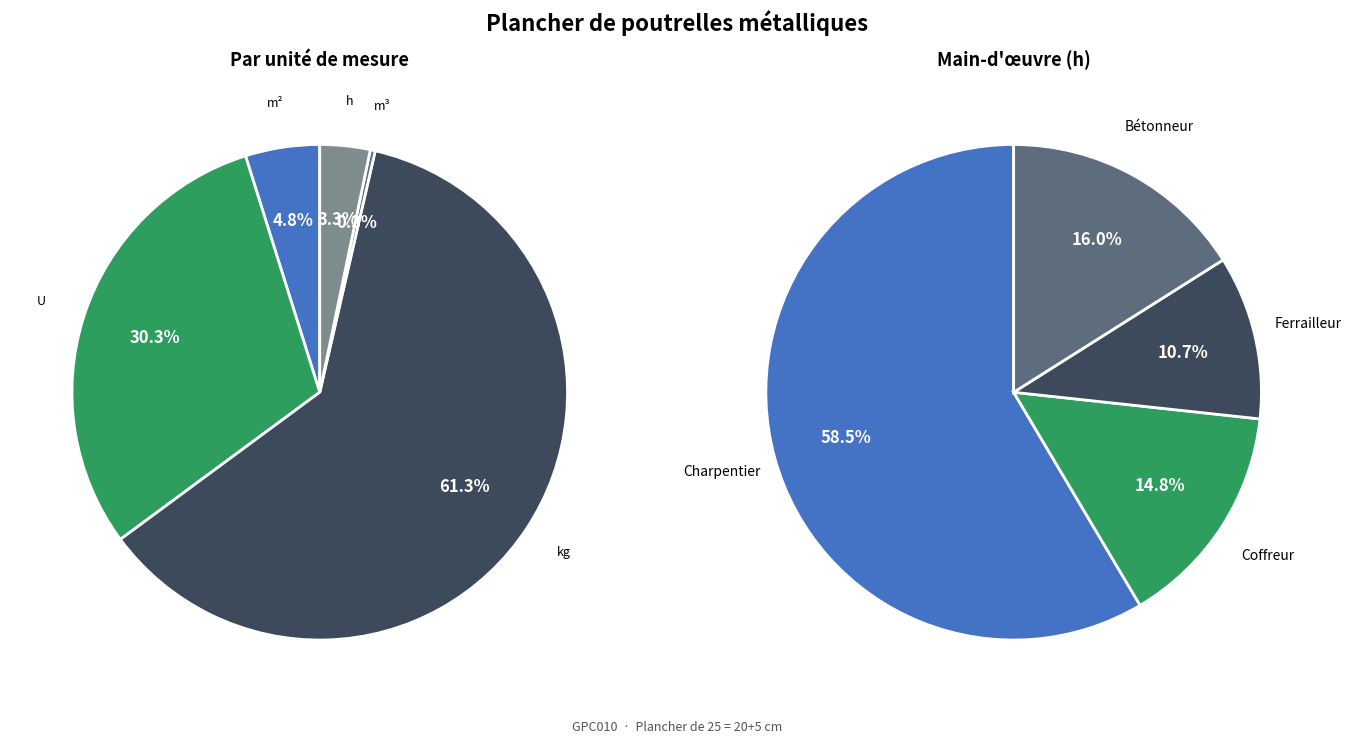

The mo047 slice represents 11% of the pie. True or false?

False